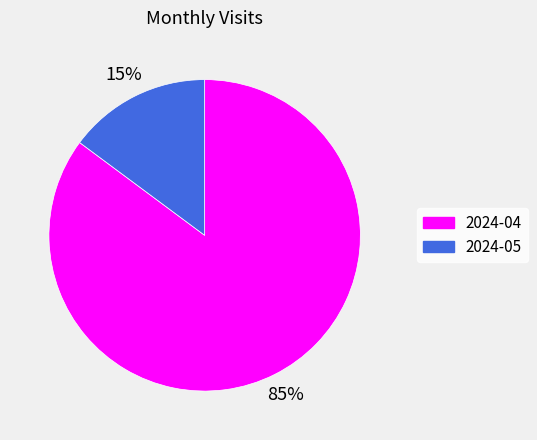

How many slices are in this pie chart?

2